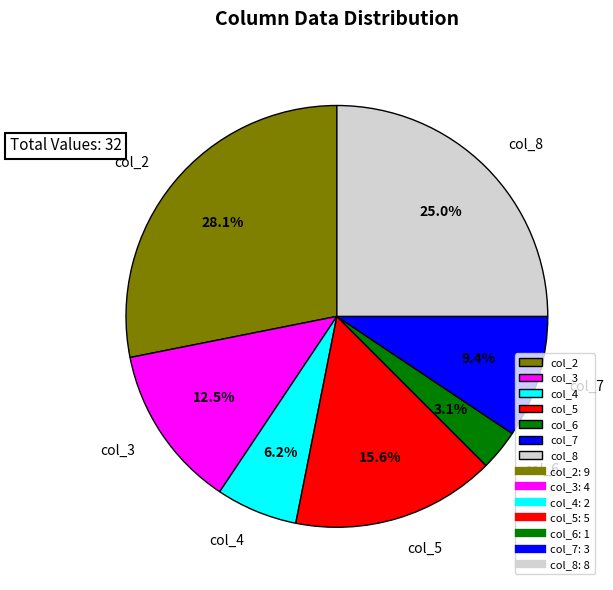

How many segments does this pie chart have?

7